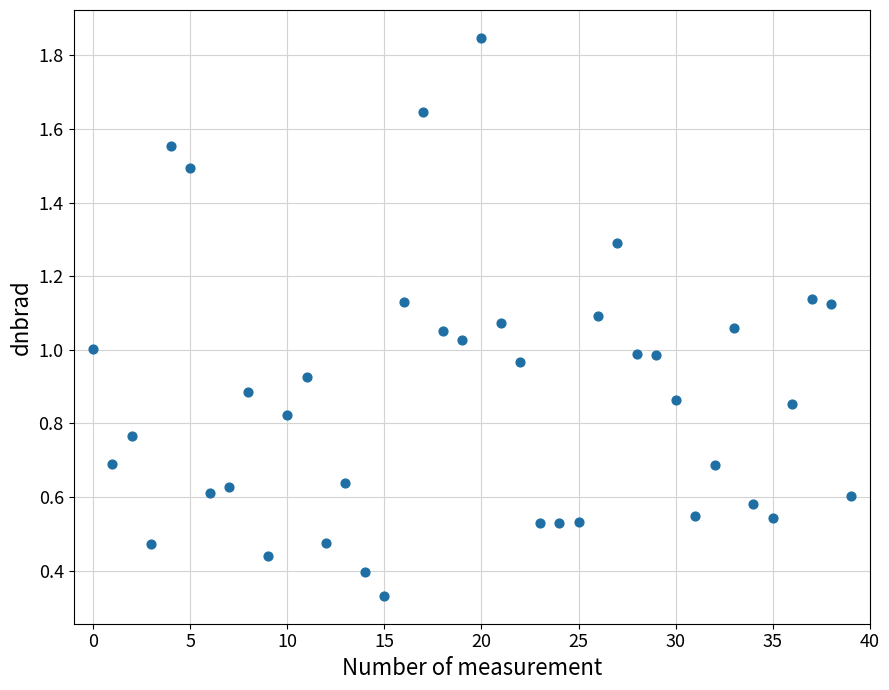

What is the range of Y values (max minus min)?

1.5